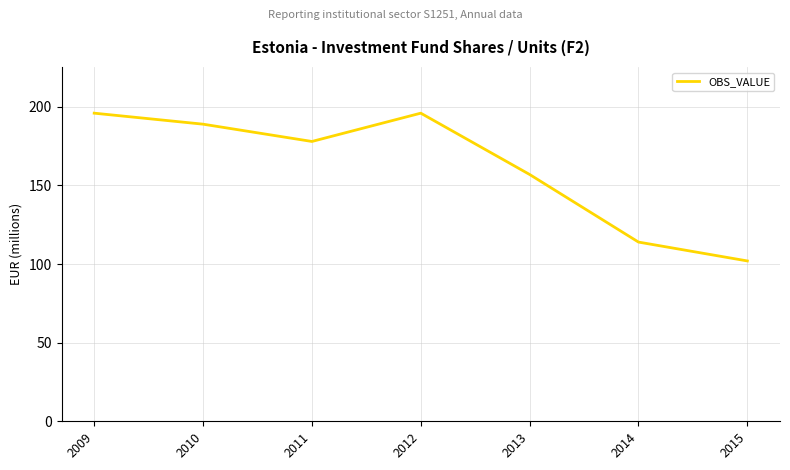

True or false: there are more than 0 points higher than both neighbors.

True